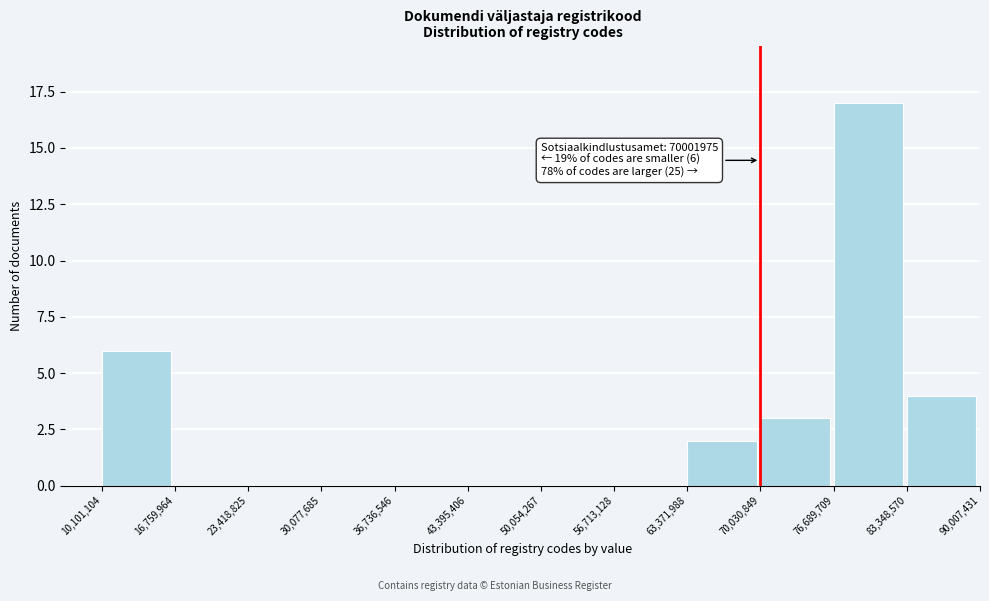

Over which range of the x-axis is the bar tallest?

76,689,709 to 83,348,570